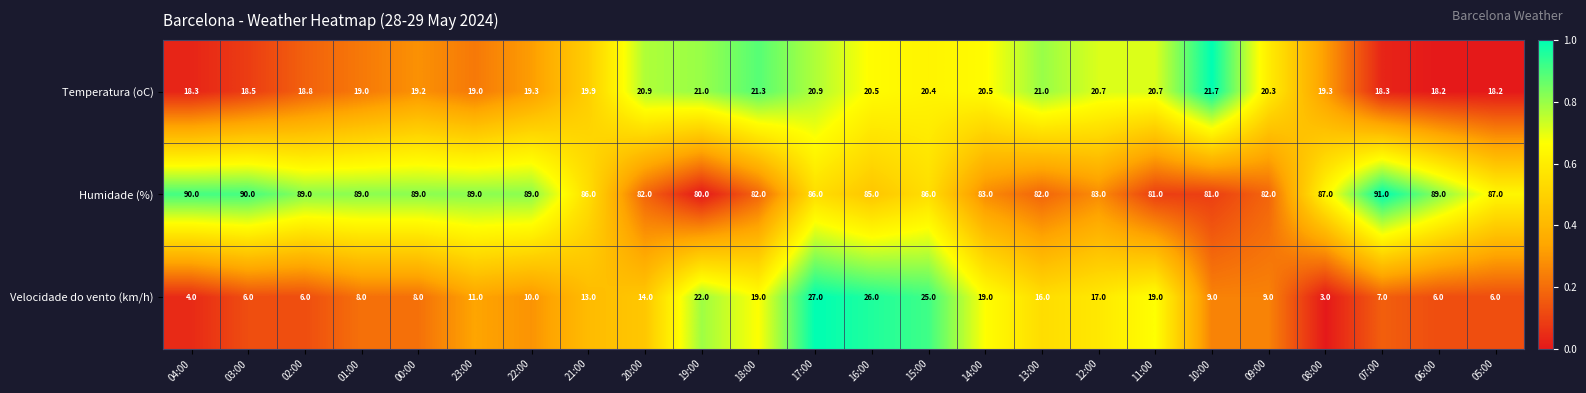

What is the maximum value for Velocidade do vento (km/h)?

27.0